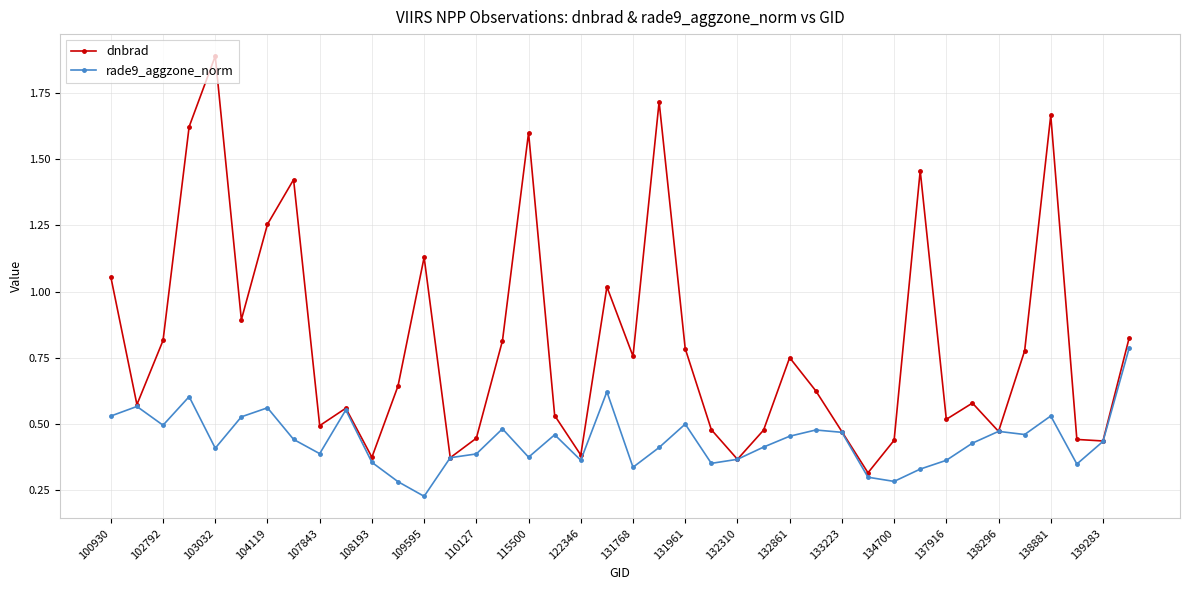

In dnbrad, how many points are higher than both neighbors (excluding endpoints)?

11